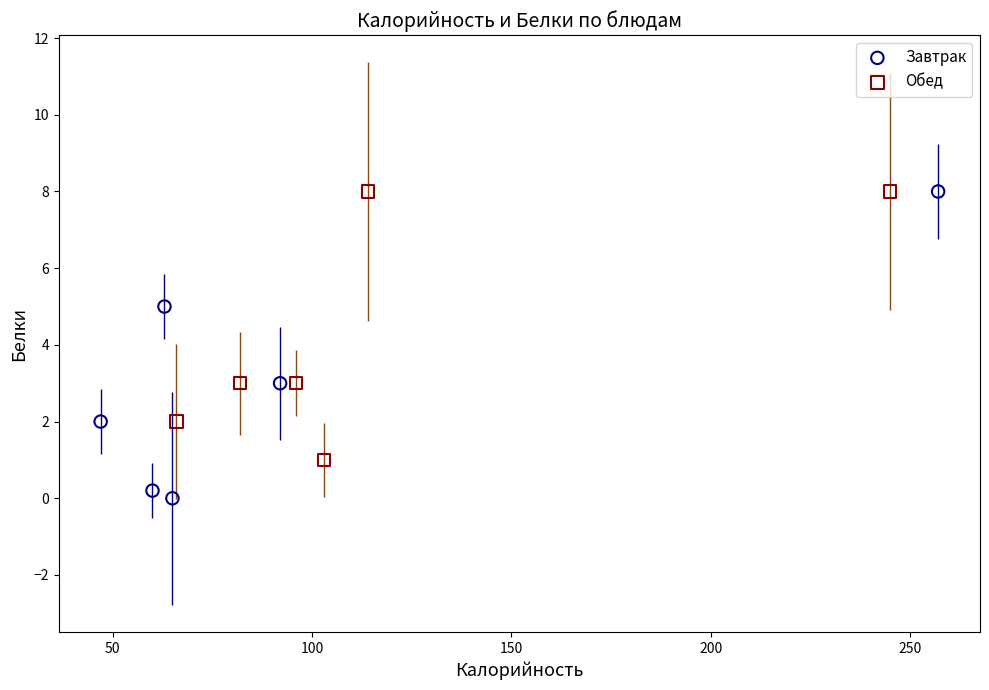

Which series has the largest Y range (max minus min)?

Завтрак